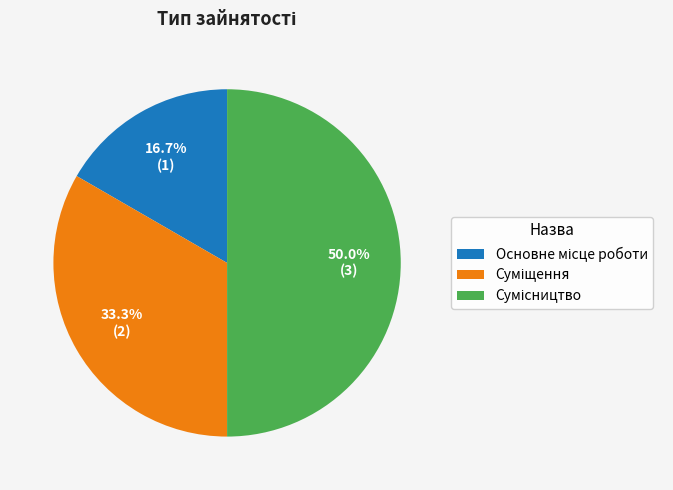

Between Суміщення and Основне місце роботи, which is larger?

Суміщення